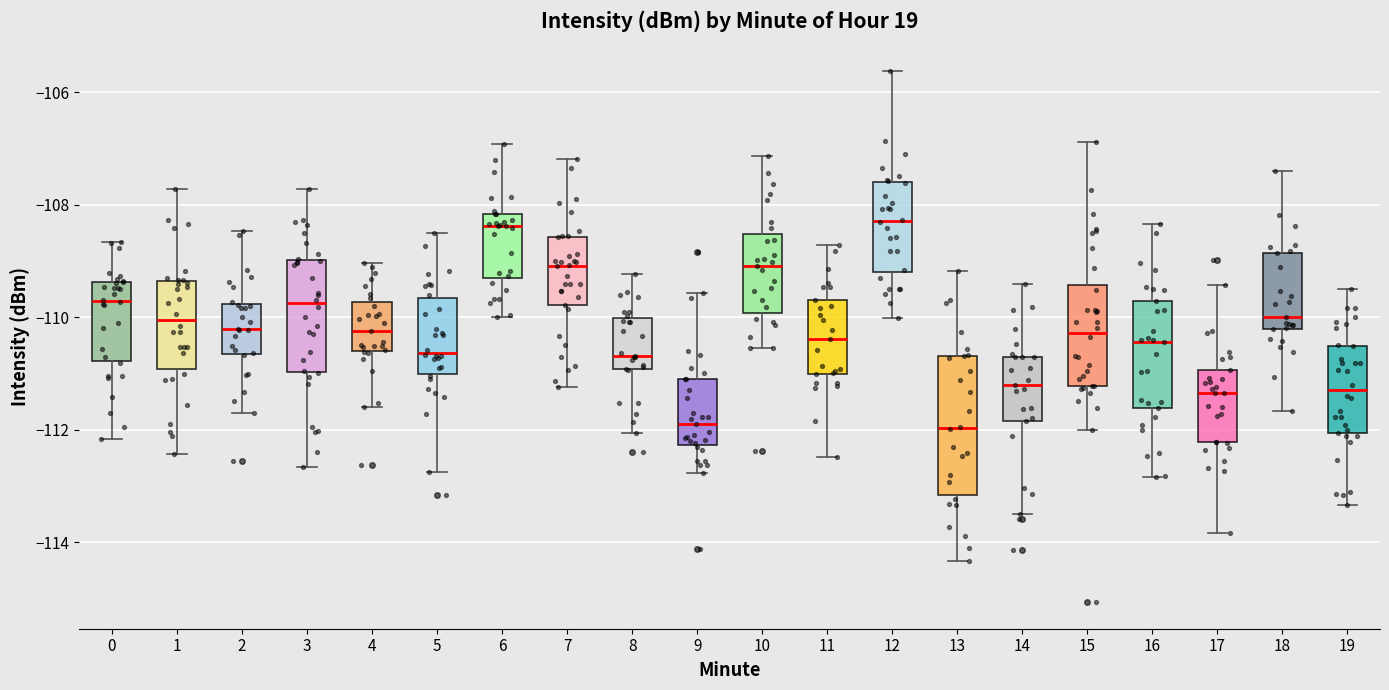

Reading left to right, read every box against the y-axis: the position of its median line, the range the box covers, and the ends of its whiskers. The values are not printed on the chart, so give them approximately, as read against the axis.

0: median -109.8, box -110.8 to -109.4, whiskers -112.2 to -108.6
1: median -110.0, box -111.0 to -109.4, whiskers -112.4 to -107.8
2: median -110.2, box -110.6 to -109.8, whiskers -111.8 to -108.4
3: median -109.8, box -111.0 to -109.0, whiskers -112.6 to -107.8
4: median -110.2, box -110.6 to -109.8, whiskers -111.6 to -109.0
5: median -110.6, box -111.0 to -109.6, whiskers -112.8 to -108.6
6: median -108.4, box -109.4 to -108.2, whiskers -110.0 to -107.0
7: median -109.0, box -109.8 to -108.6, whiskers -111.2 to -107.2
8: median -110.6, box -111.0 to -110.0, whiskers -112.0 to -109.2
9: median -111.8, box -112.2 to -111.0, whiskers -112.8 to -109.6
10: median -109.0, box -110.0 to -108.6, whiskers -110.6 to -107.2
11: median -110.4, box -111.0 to -109.6, whiskers -112.4 to -108.8
12: median -108.2, box -109.2 to -107.6, whiskers -110.0 to -105.6
13: median -112.0, box -113.2 to -110.6, whiskers -114.4 to -109.2
14: median -111.2, box -111.8 to -110.6, whiskers -113.4 to -109.4
15: median -110.2, box -111.2 to -109.4, whiskers -112.0 to -106.8
16: median -110.4, box -111.6 to -109.8, whiskers -112.8 to -108.4
17: median -111.4, box -112.2 to -111.0, whiskers -113.8 to -109.4
18: median -110.0, box -110.2 to -108.8, whiskers -111.6 to -107.4
19: median -111.2, box -112.0 to -110.6, whiskers -113.4 to -109.4